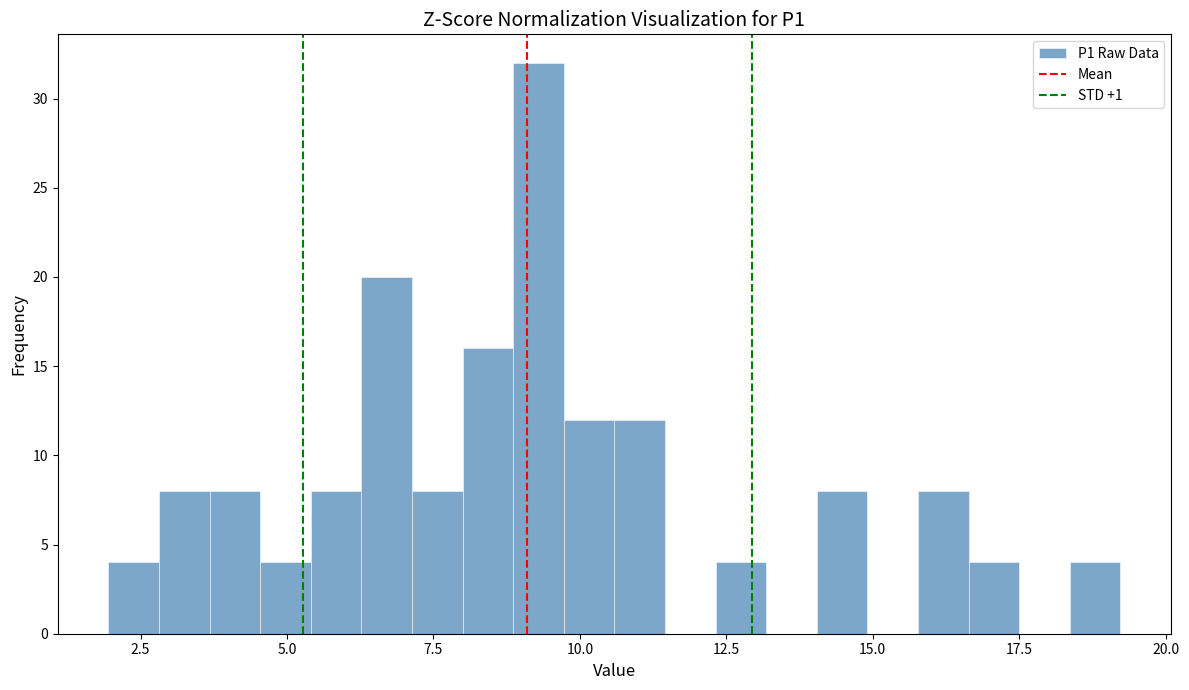

Read against the x-axis, roughly where is the centre of the tallest bar?

9.5